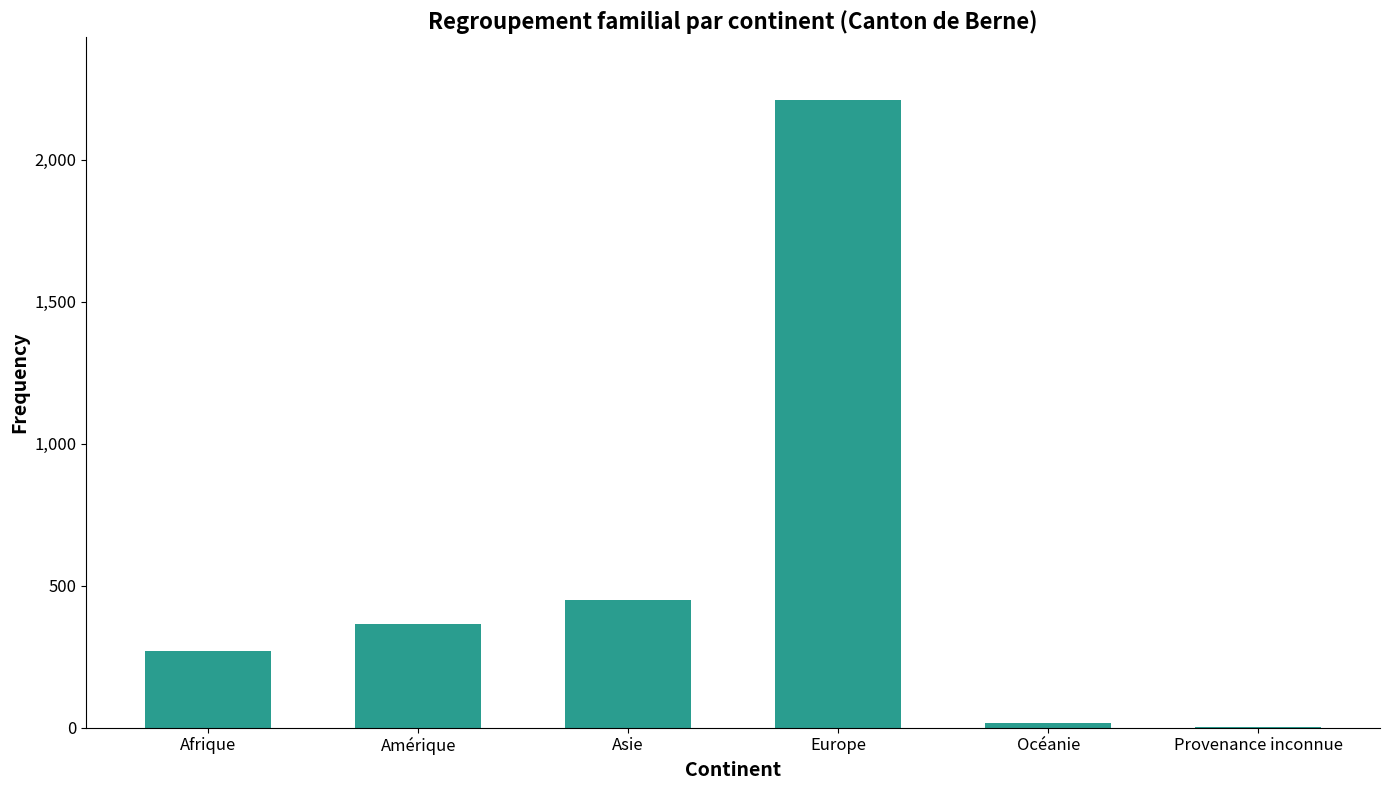

What is the greatest value displayed?

2211